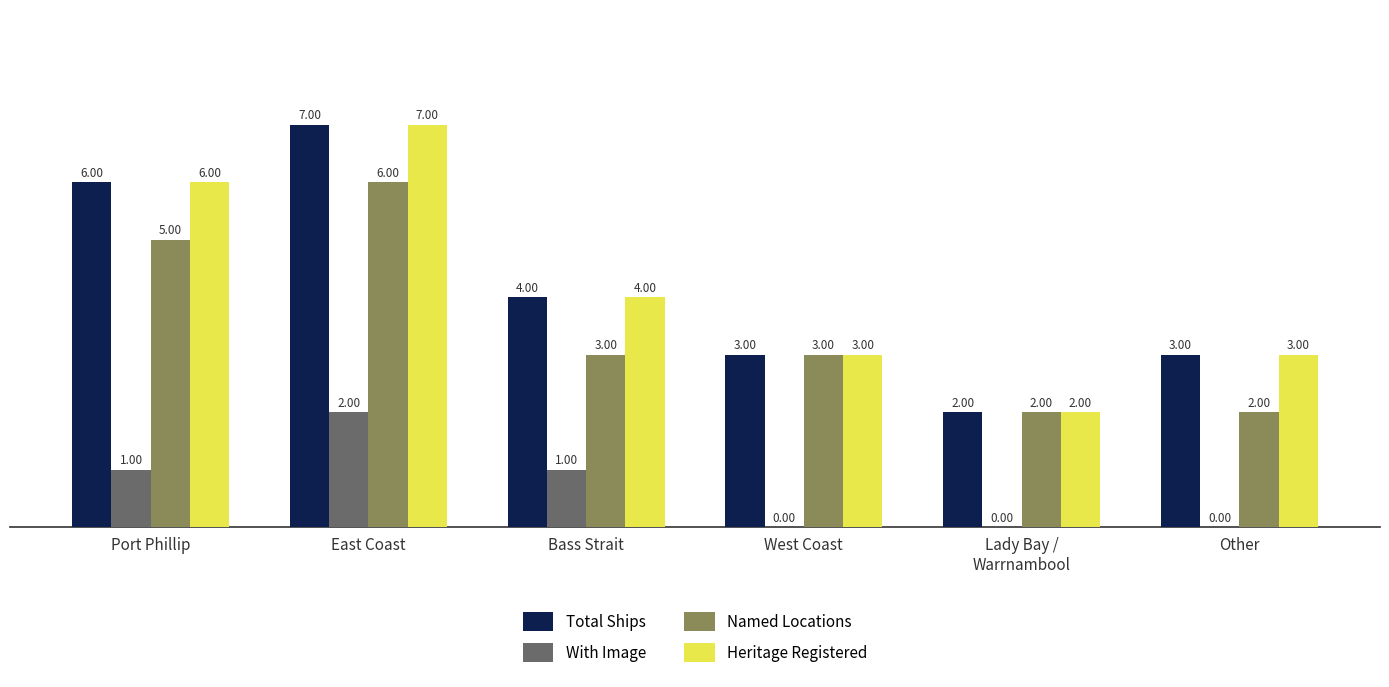

The With Image series shows 0 at West Coast. True or false?

True